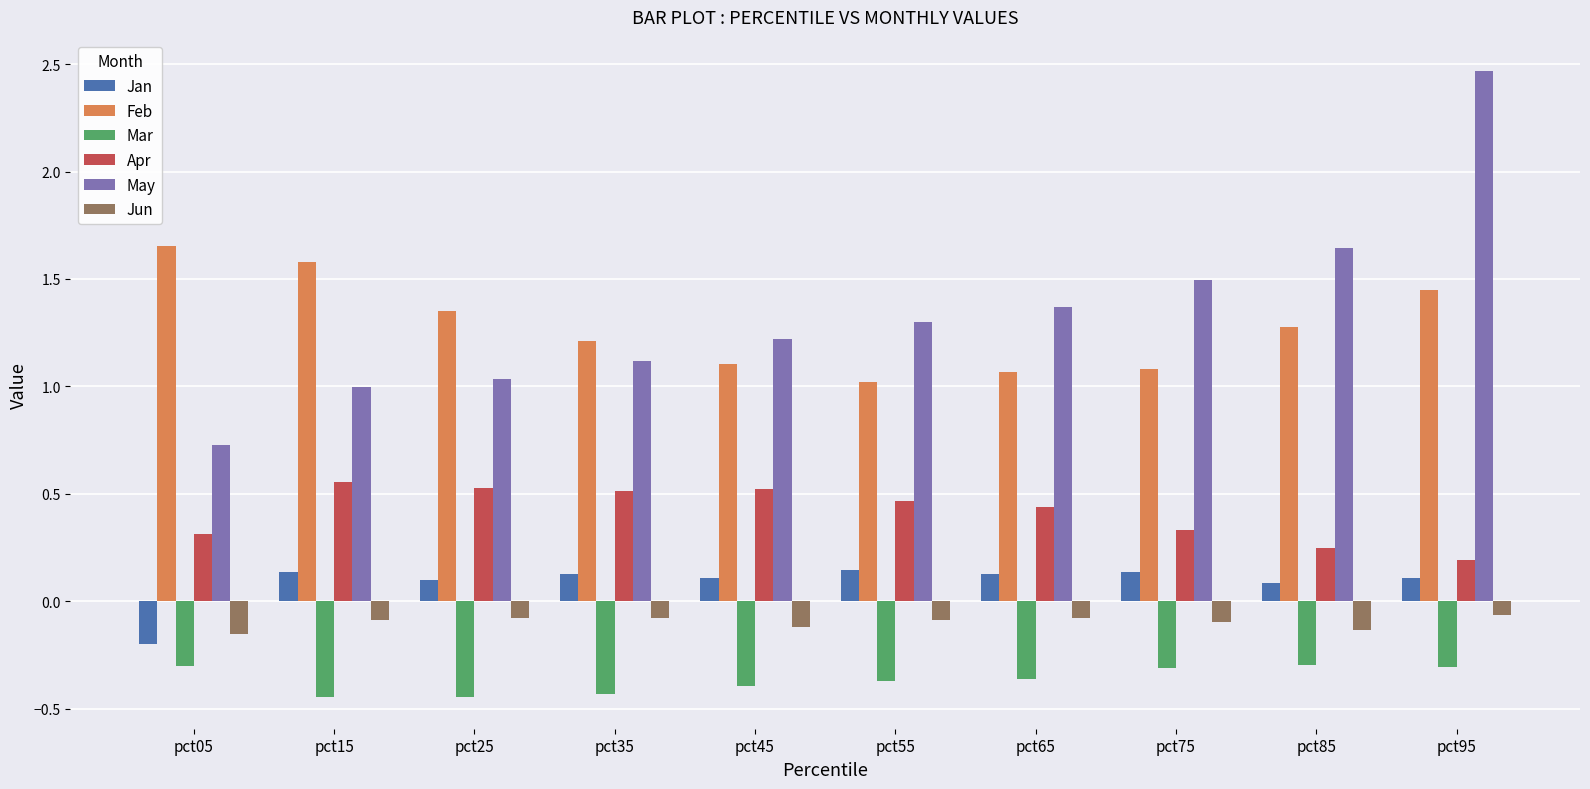

What is the total value across all series at pct75?

2.6